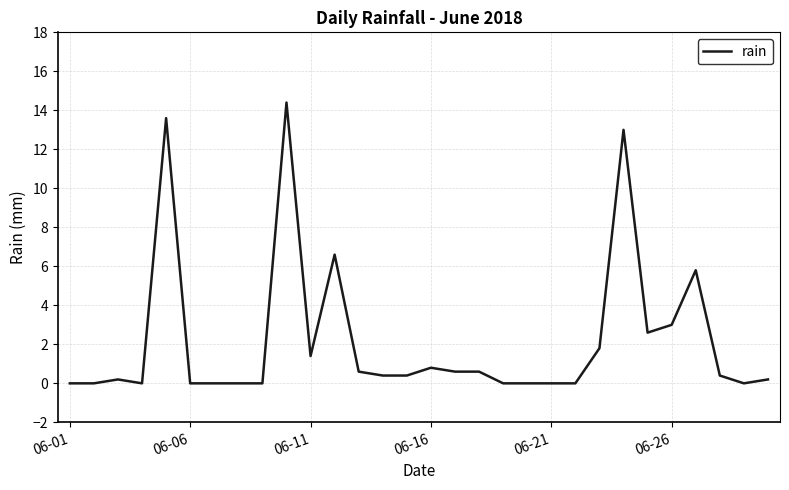

What is the greatest value displayed?

14.4